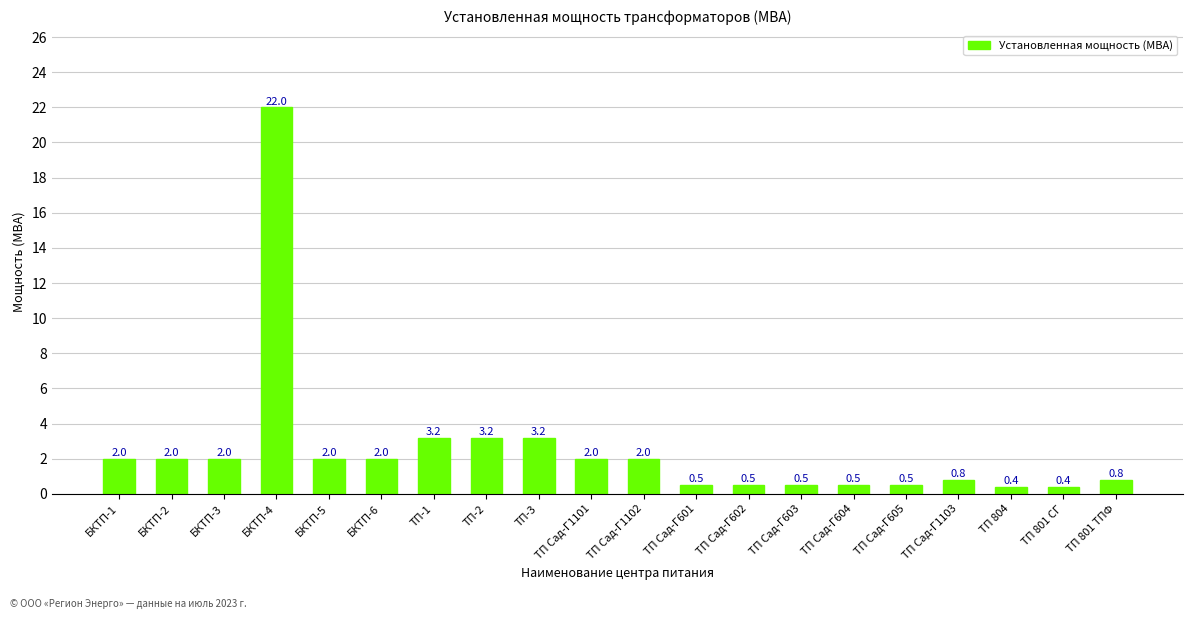

True or false: the data shows 0.4 at ТП 804.

True